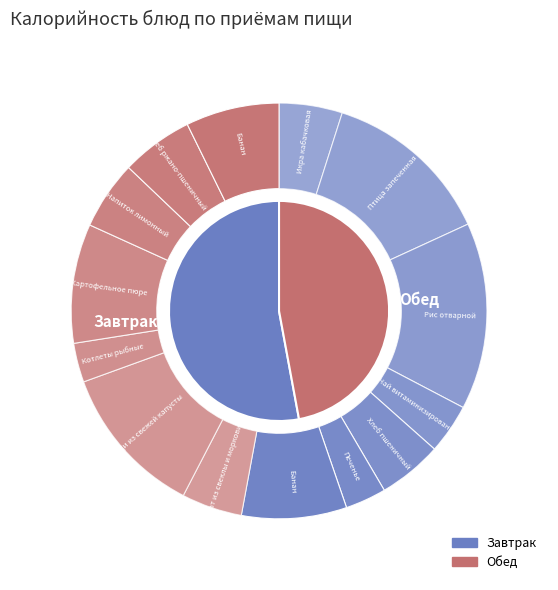

To the nearest percent, what percentage of the pie is 3?

20%